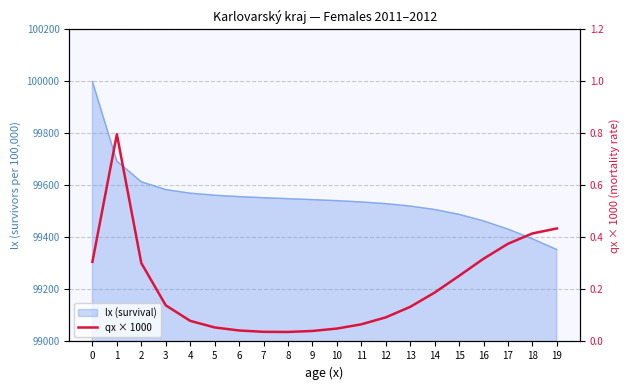

What is the sum of all values?

4.2